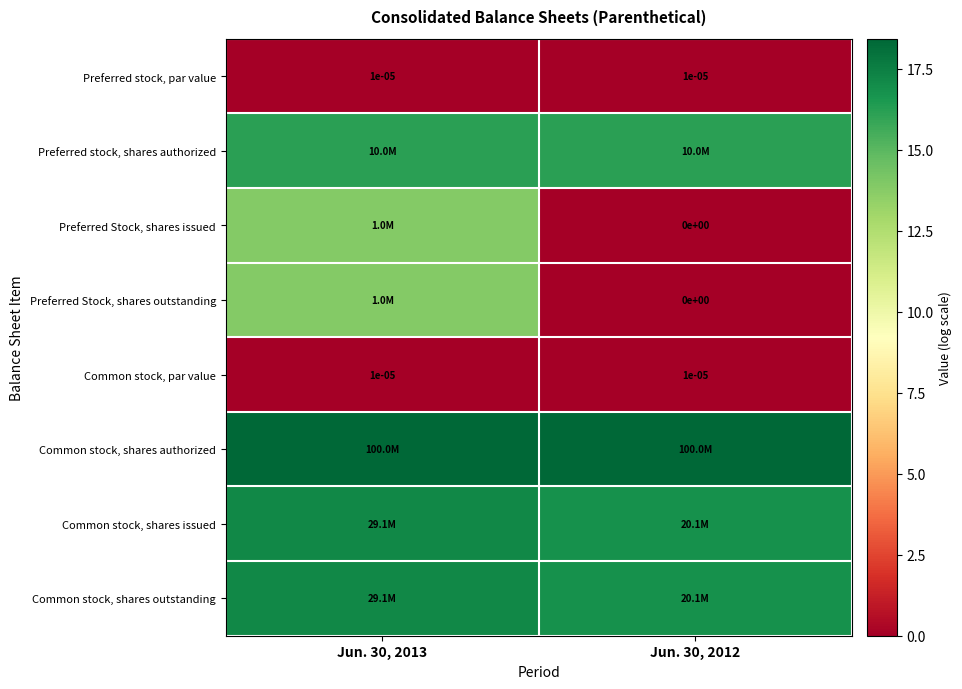

Is the value of Common stock, shares authorized at Jun. 30, 2012 greater than the value of Preferred Stock, shares issued at Jun. 30, 2013?

Yes